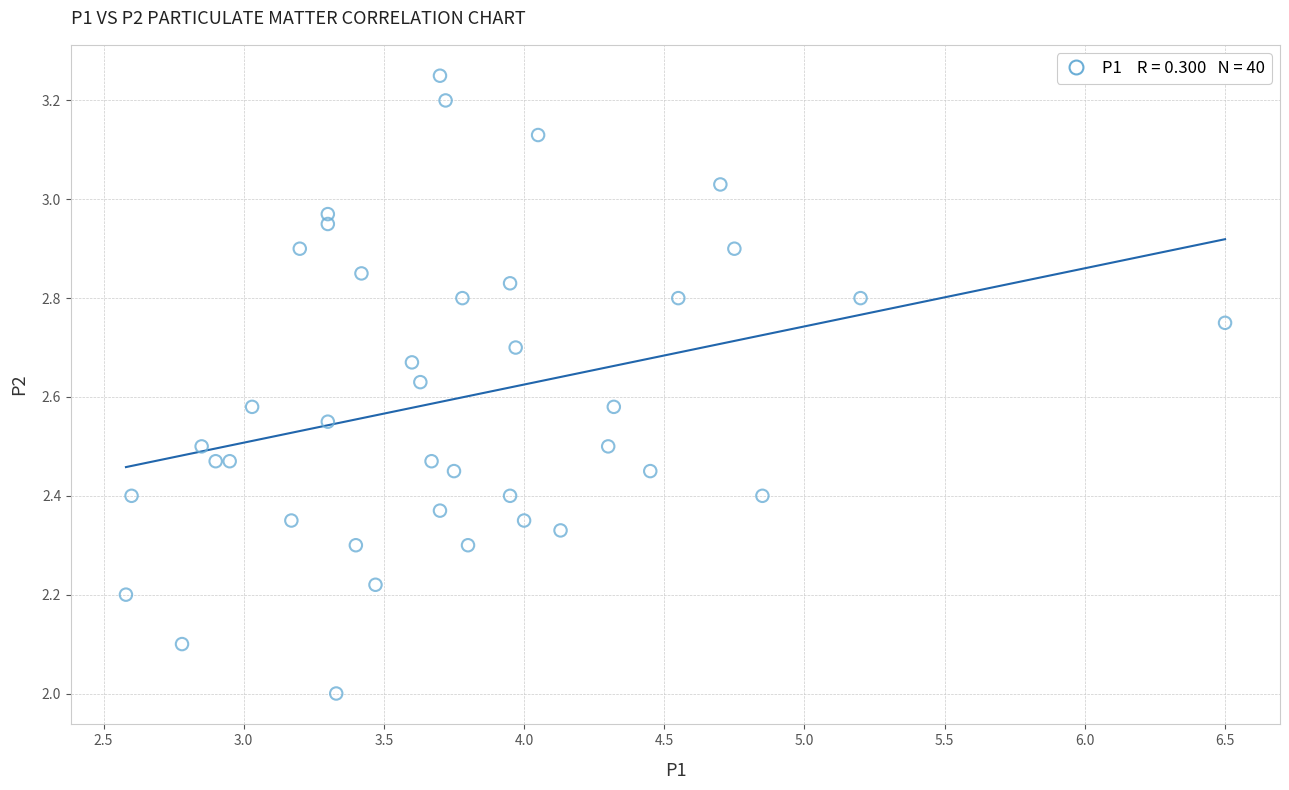

What is the range of X values (max minus min)?

3.9